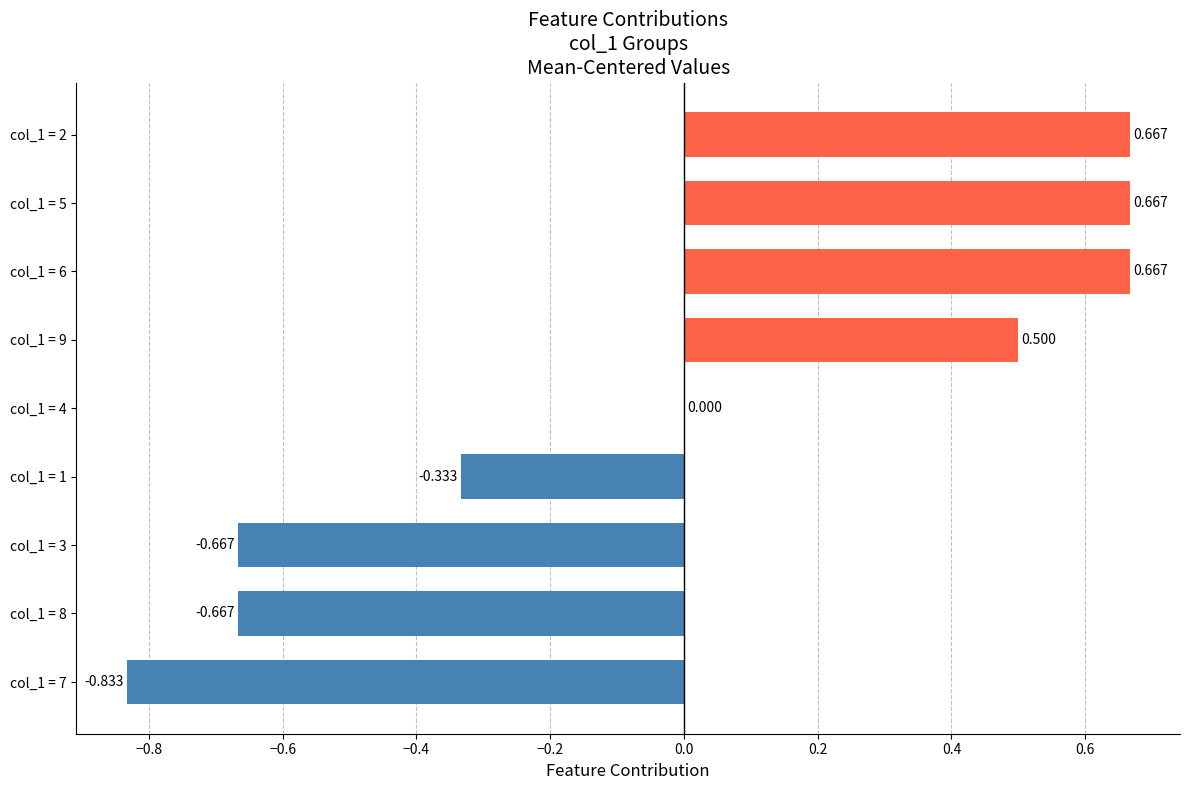

How many series are shown in this chart?

1